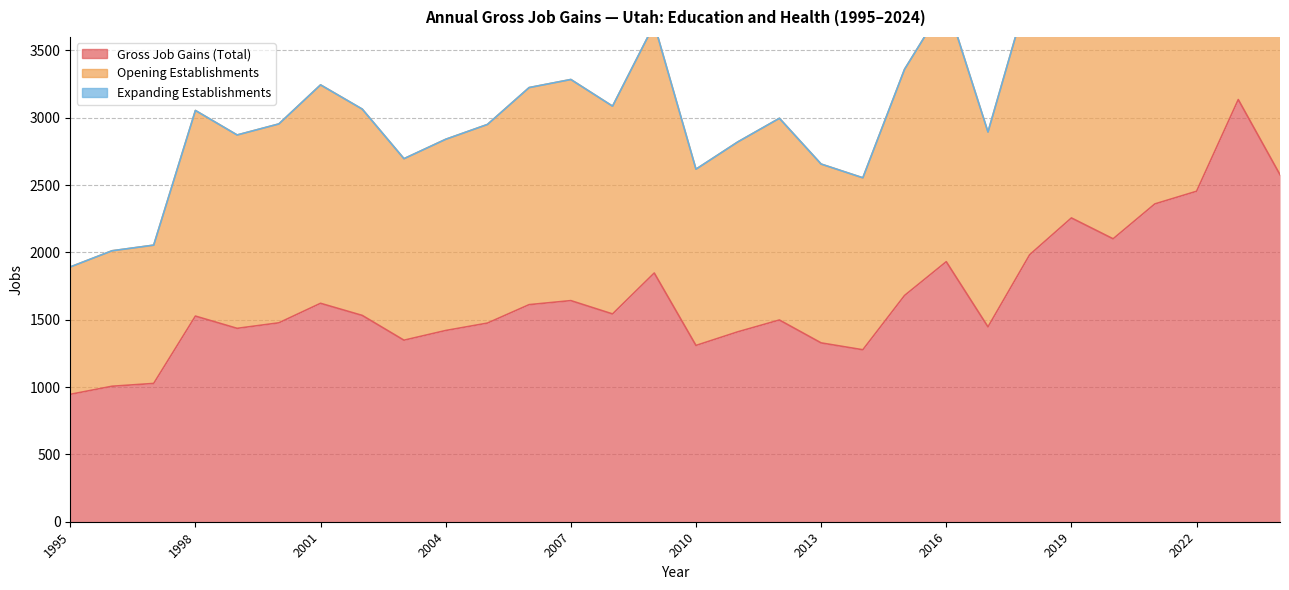

What is the value of the Opening Establishments point at the 5th from the left?

2872